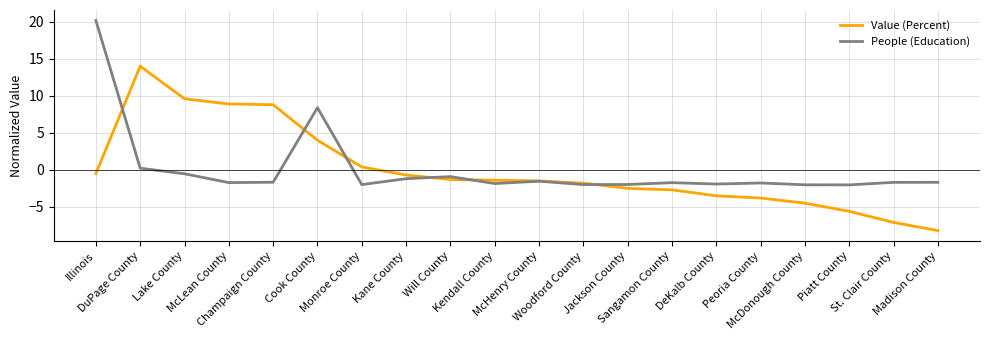

Is it true that Value (Percent) equals 8.9 at McLean County?

True